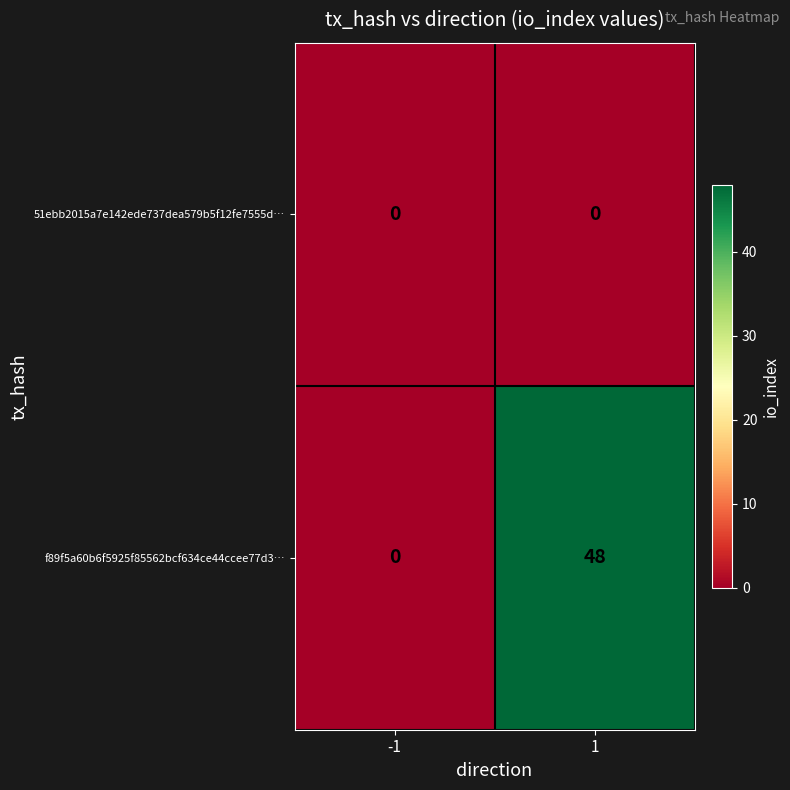

List the series in order of their peak value, lowest first.

51ebb2015a7e142ede737dea579b5f12fe7555d…, f89f5a60b6f5925f85562bcf634ce44ccee77d3…